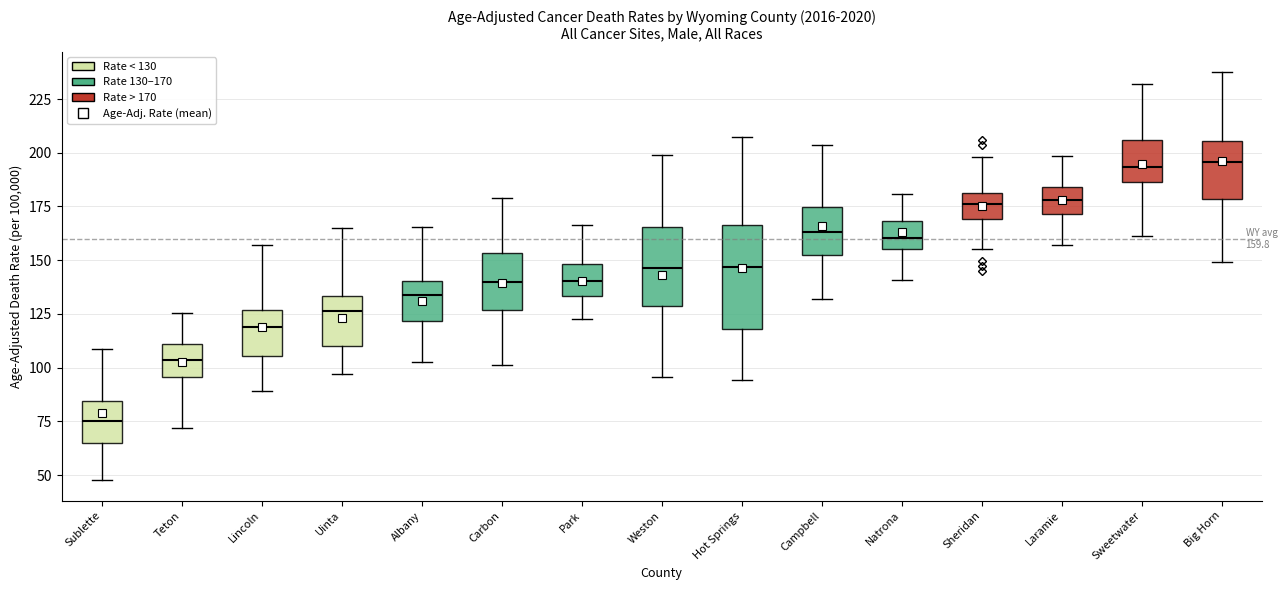

Comparing the boxes themselves (not the whiskers), which one is the tallest?

Hot Springs